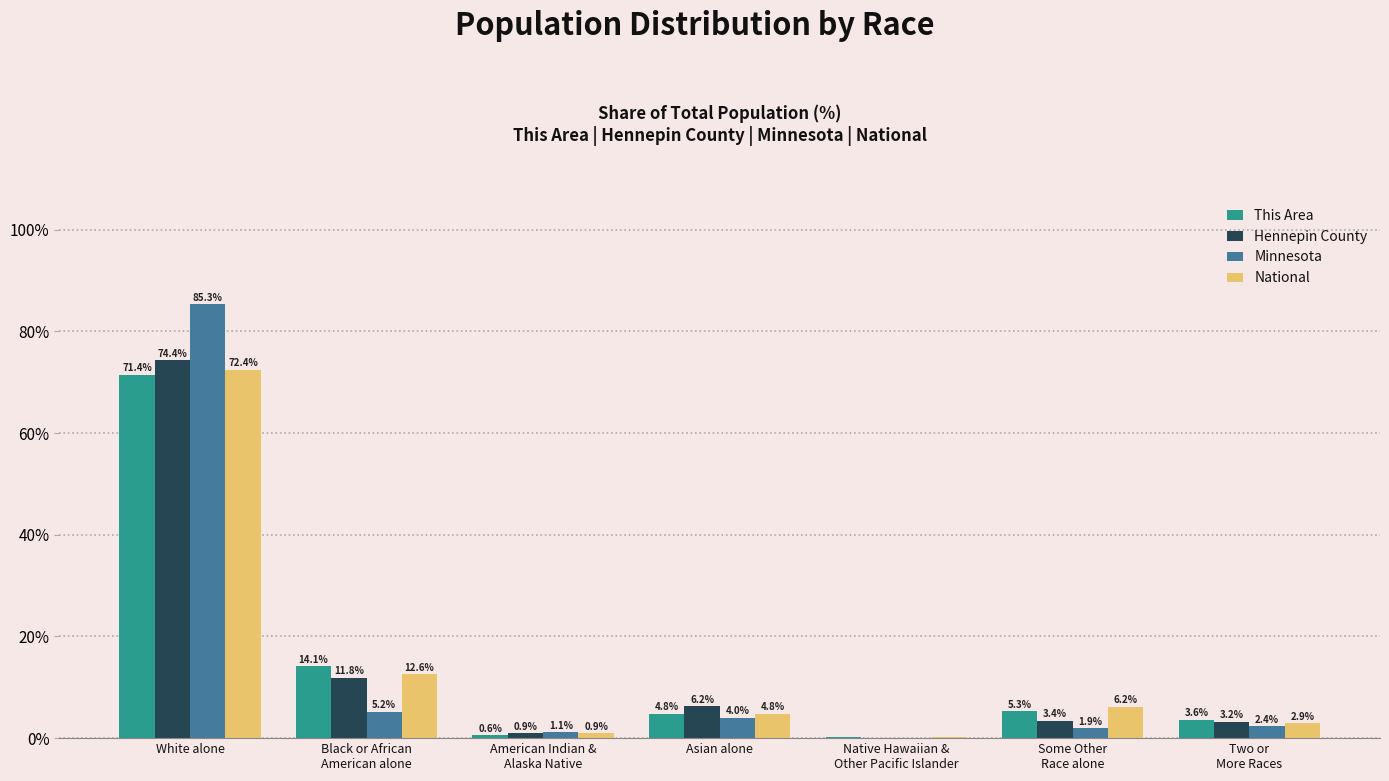

At which category is the sum across all series the highest?

White alone